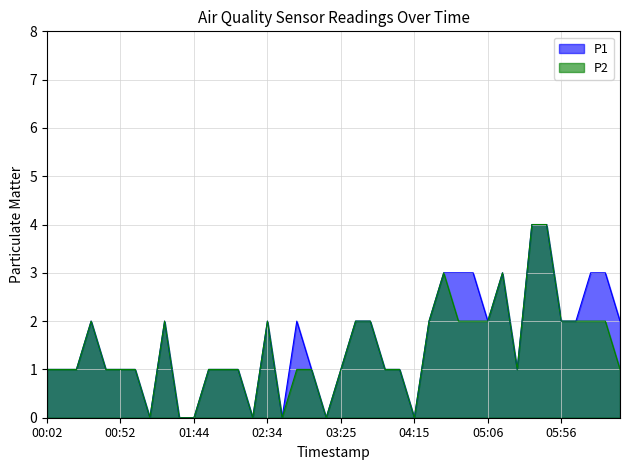

How many positive values does the P1 series have?

33